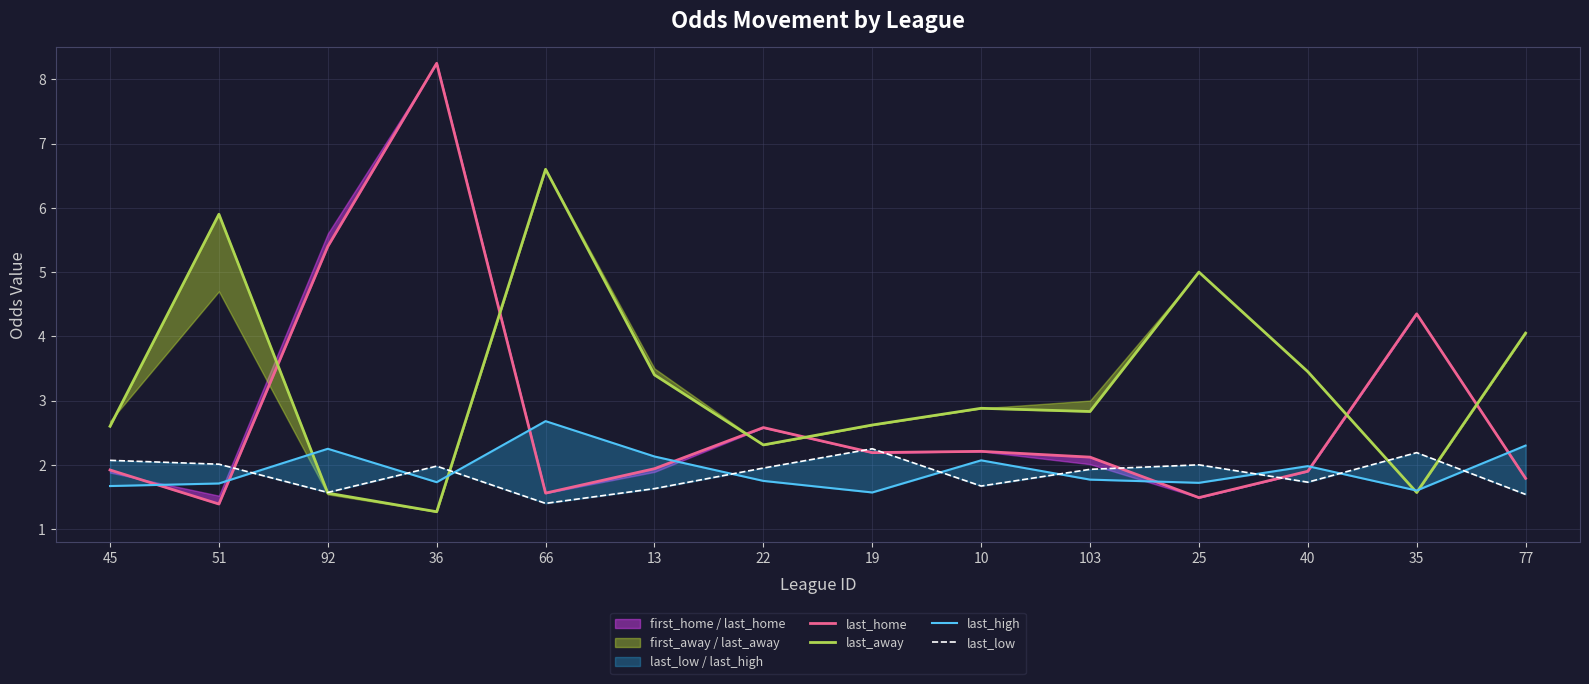

True or false: last_home has a value of 9.2 at 92.

False